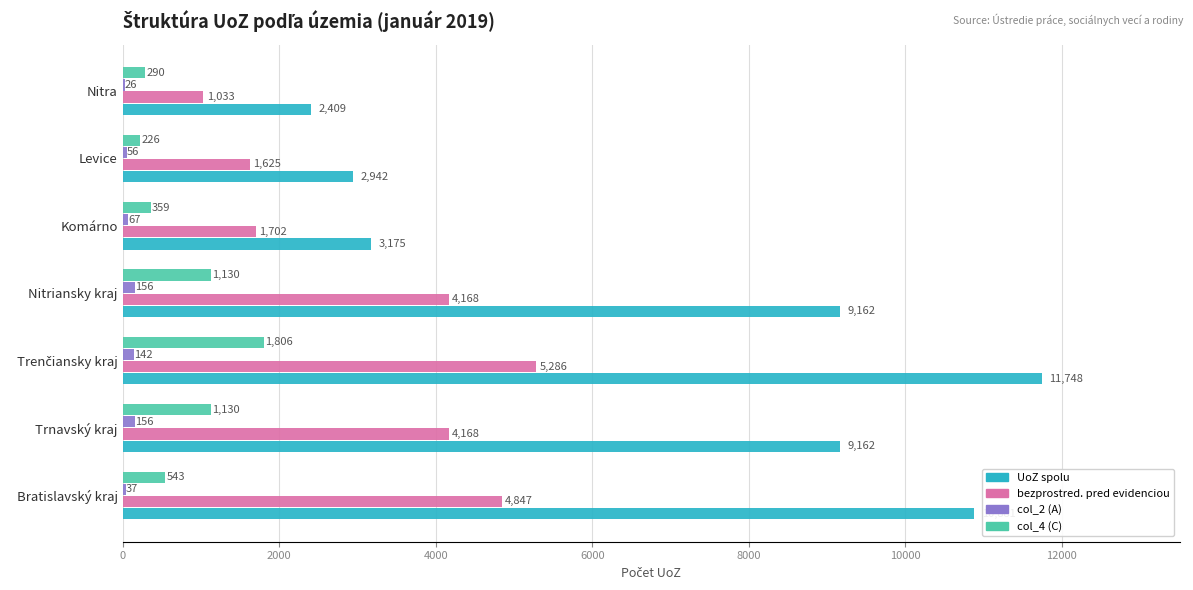

How many categories are shown in the chart?

7